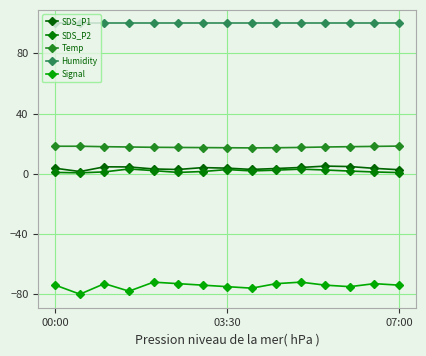

True or false: SDS_P2 has more than 0 interior local peaks.

True